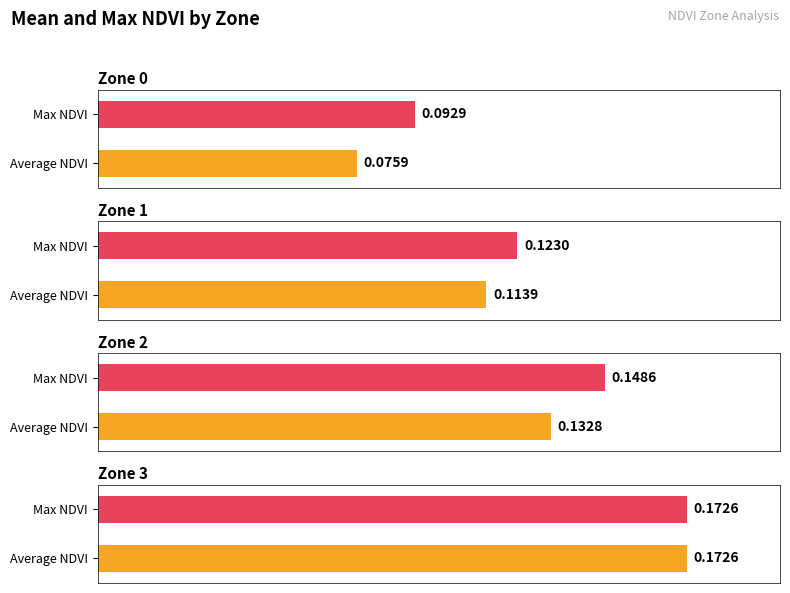

At which label is Average NDVI closest to 0?

Zone 0